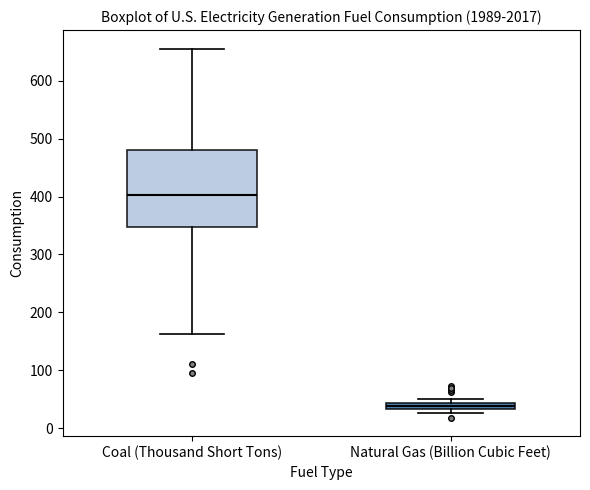

Which box is the tallest, from its lower edge to its upper edge?

Coal (Thousand Short Tons)